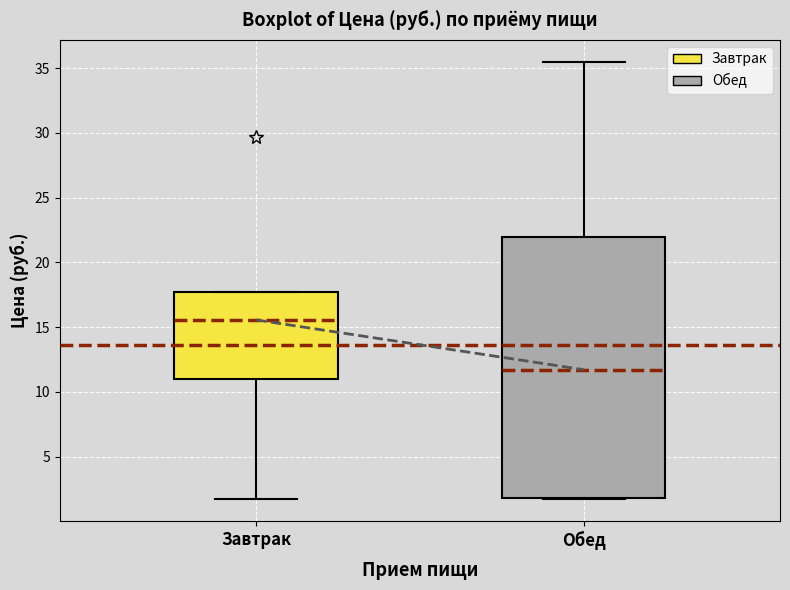

Which box's median line is the lowest?

Обед